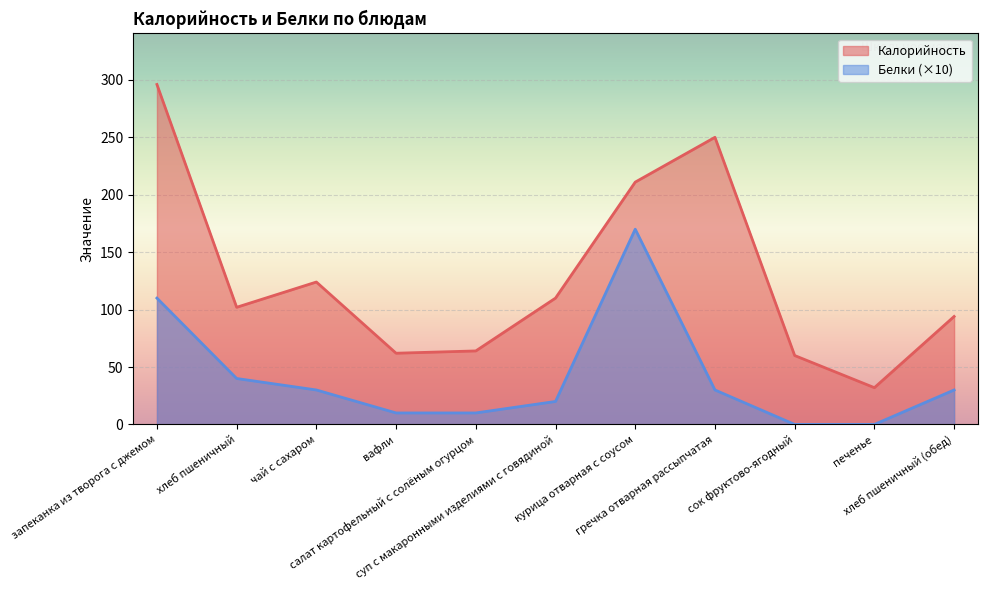

The value of Белки at печенье is 75. True or false?

False